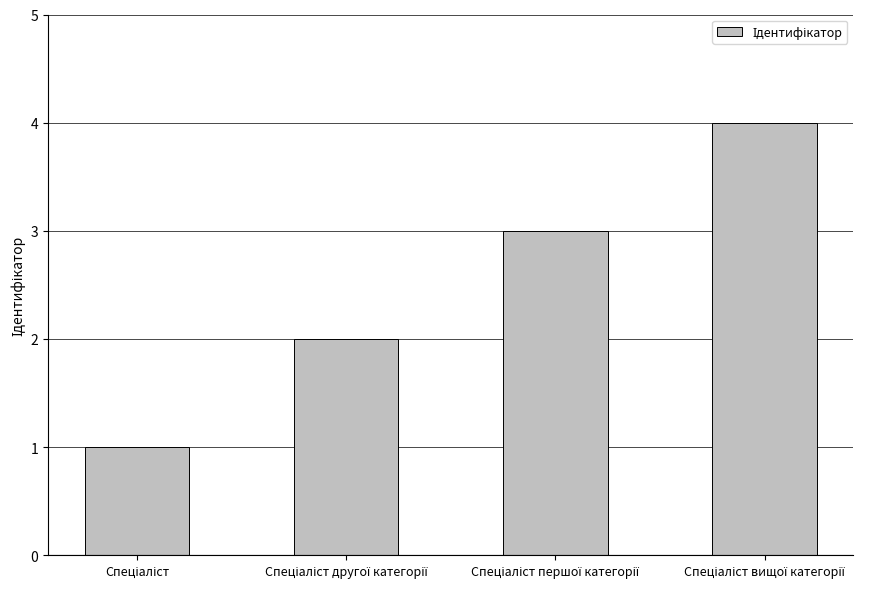

What is the difference between the maximum and minimum values?

3